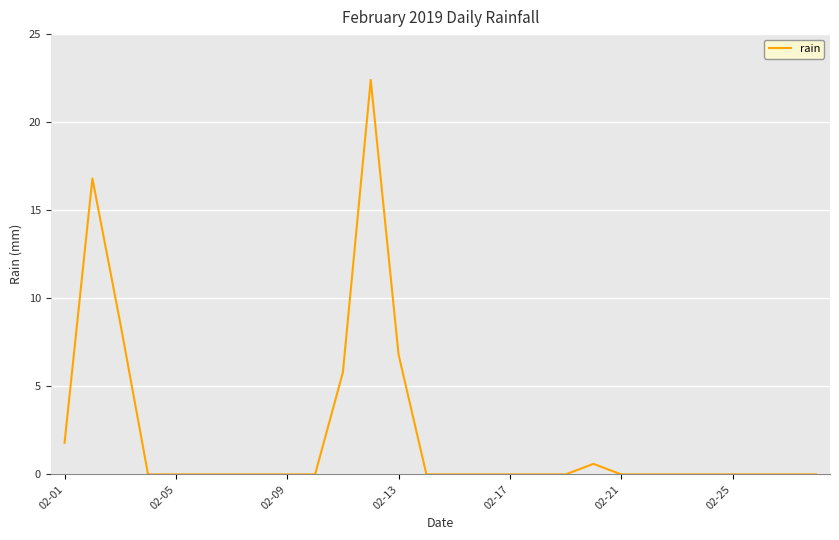

What is the greatest value displayed?

22.4